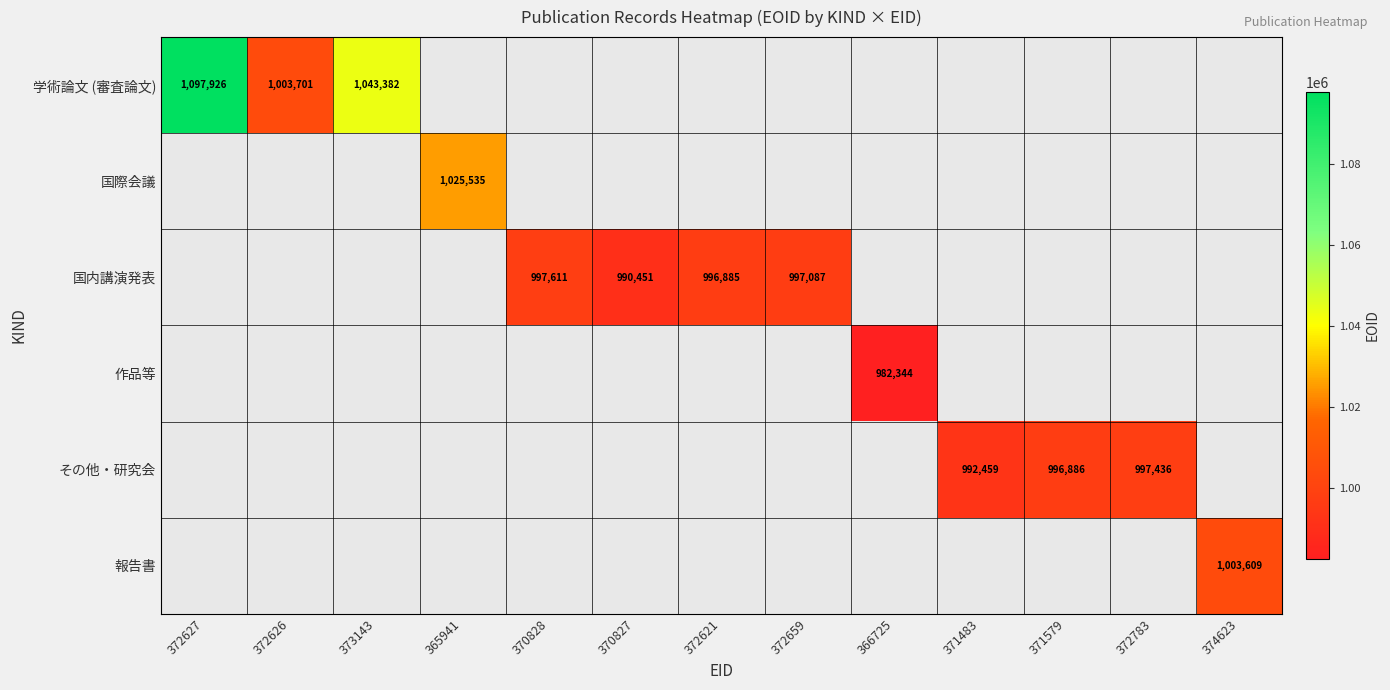

Is it true that 学術論文 (審査論文) equals 1506962 at 373143?

False